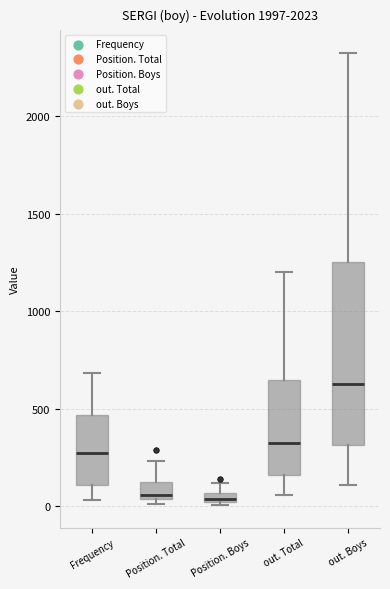

Comparing the boxes themselves (not the whiskers), which one is the tallest?

out. Boys